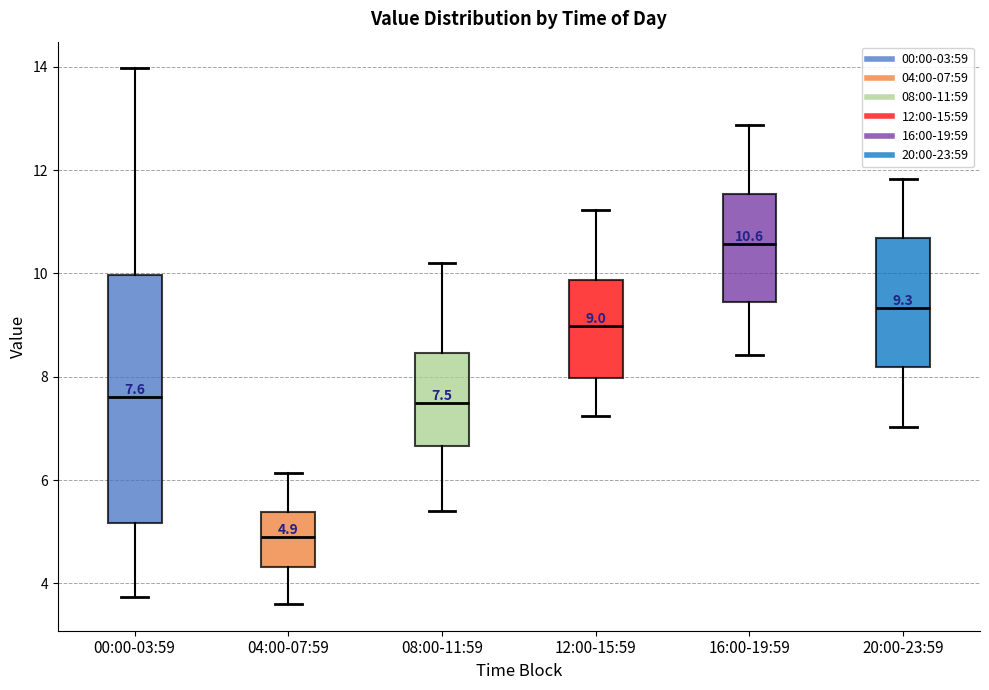

Which box is the tallest, from its lower edge to its upper edge?

00:00-03:59